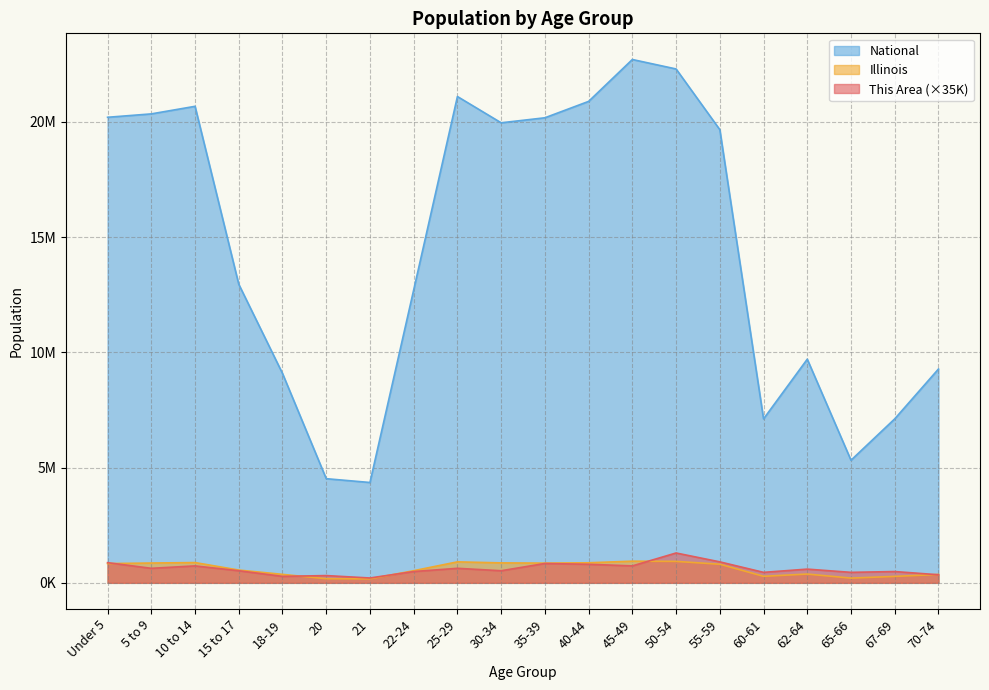

The value of This Area at 70-74 is 350000. True or false?

True